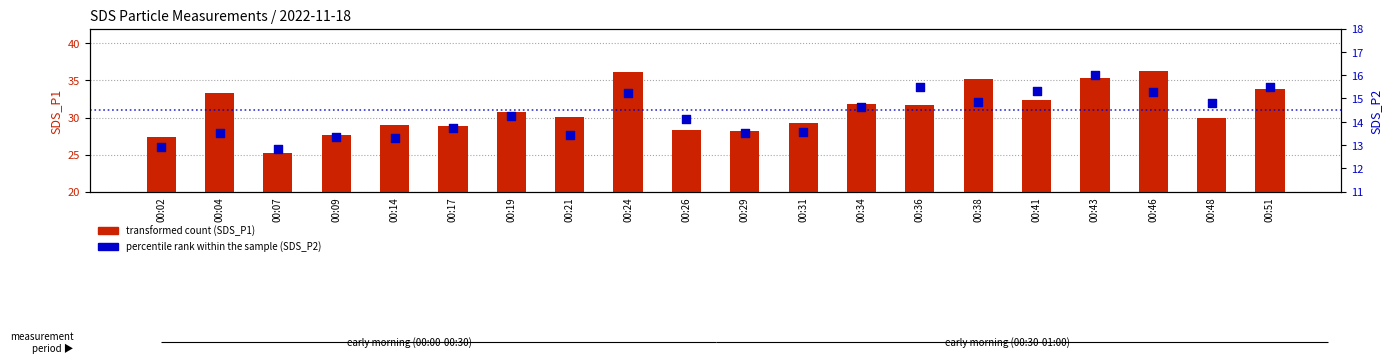

Which series has the largest Y range (max minus min)?

transformed count